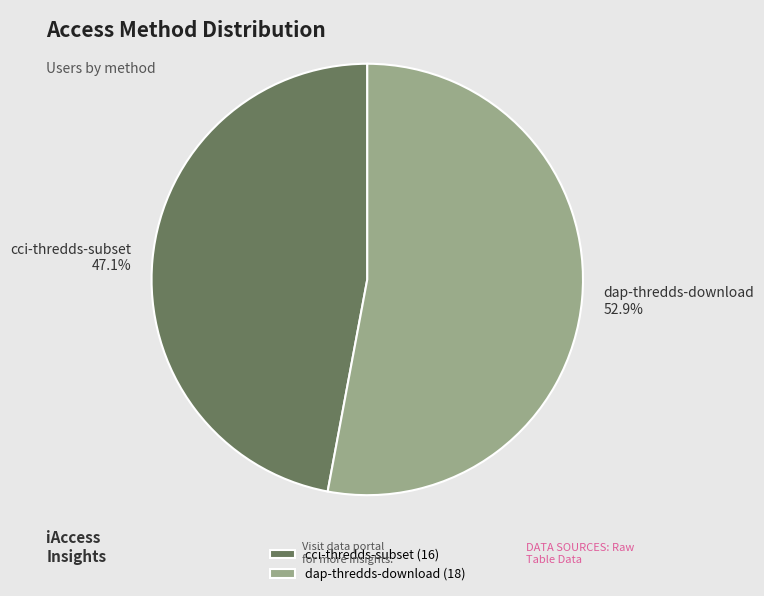

Rank the categories by value from highest to lowest.

dap-thredds-download, cci-thredds-subset